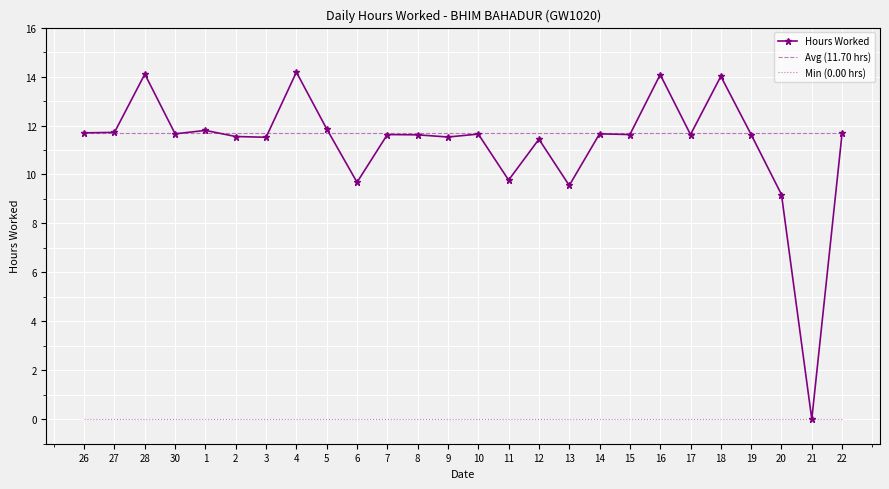

True or false: Avg (11.70 hrs) has a value of 5.2 at 3.

False